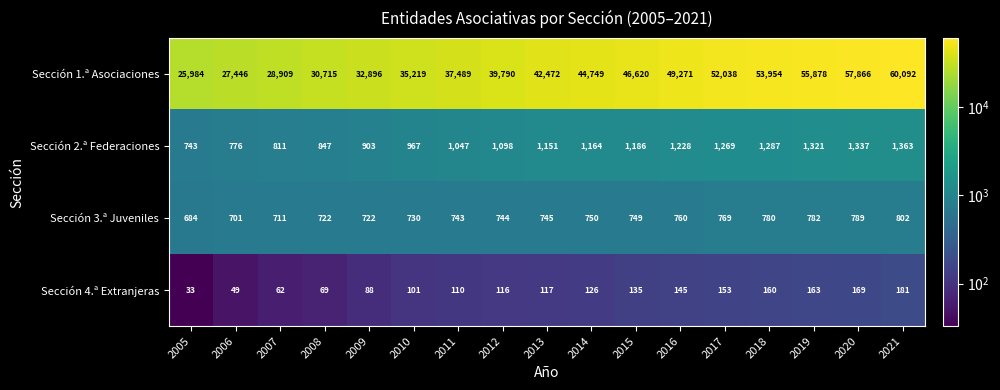

What is the sum of the Sección 2.ª Federaciones values at 2010 and 2016?

2195